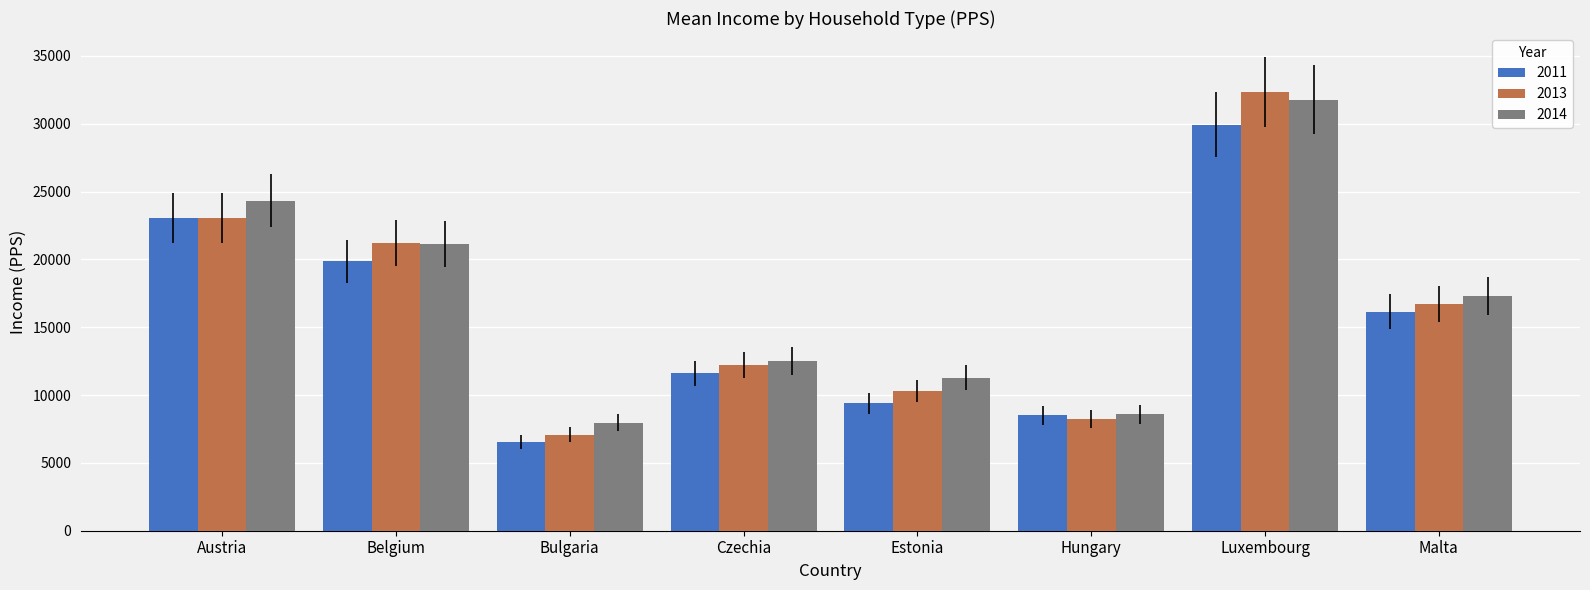

How many groups of bars are there?

8